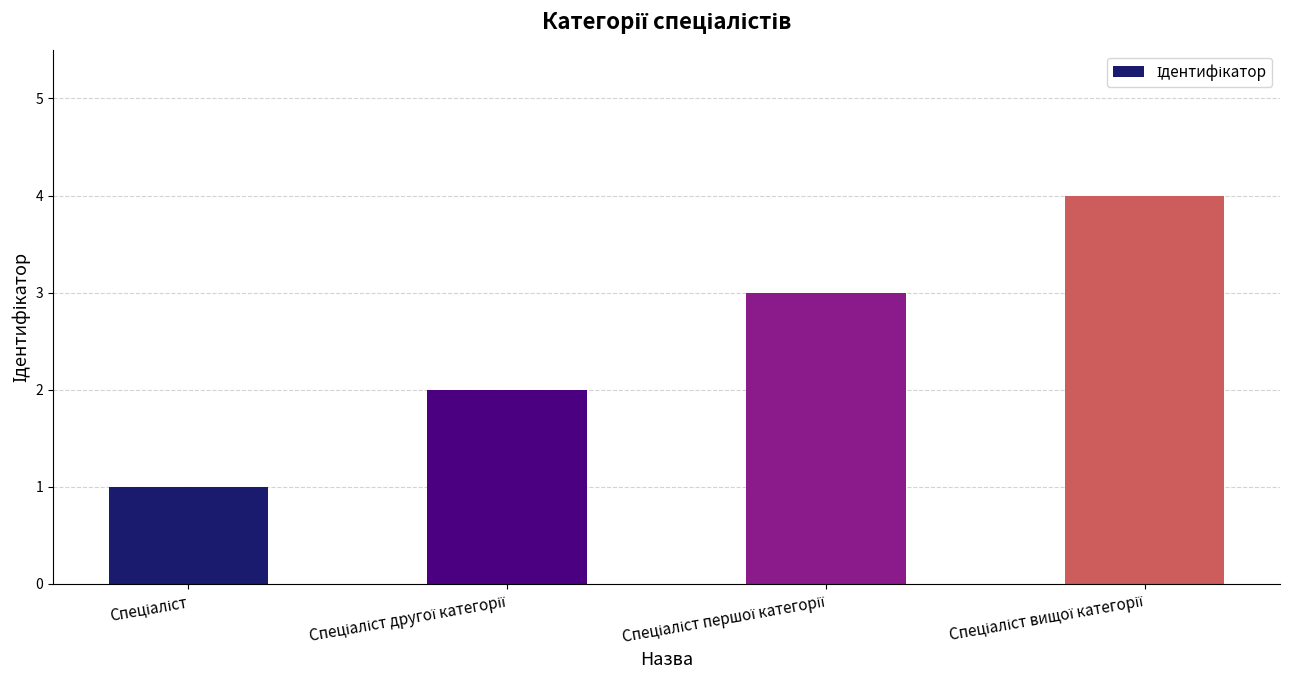

What is the sum of all values?

10